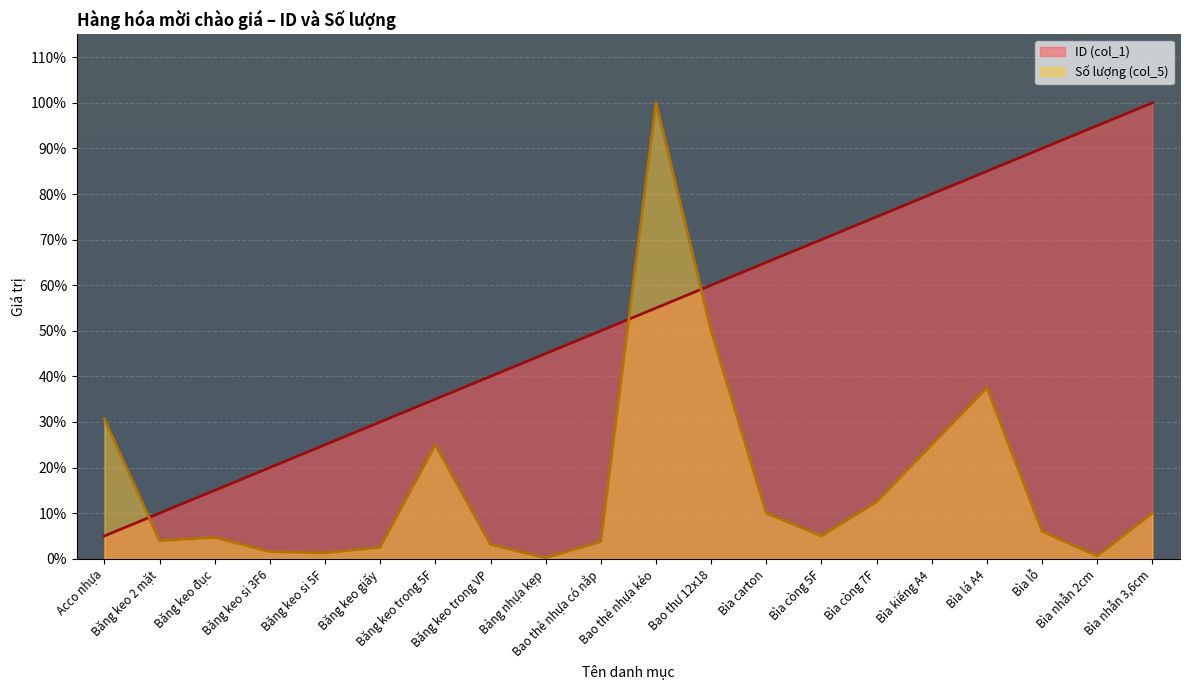

What is the maximum value for ID (col_1)?

100.0